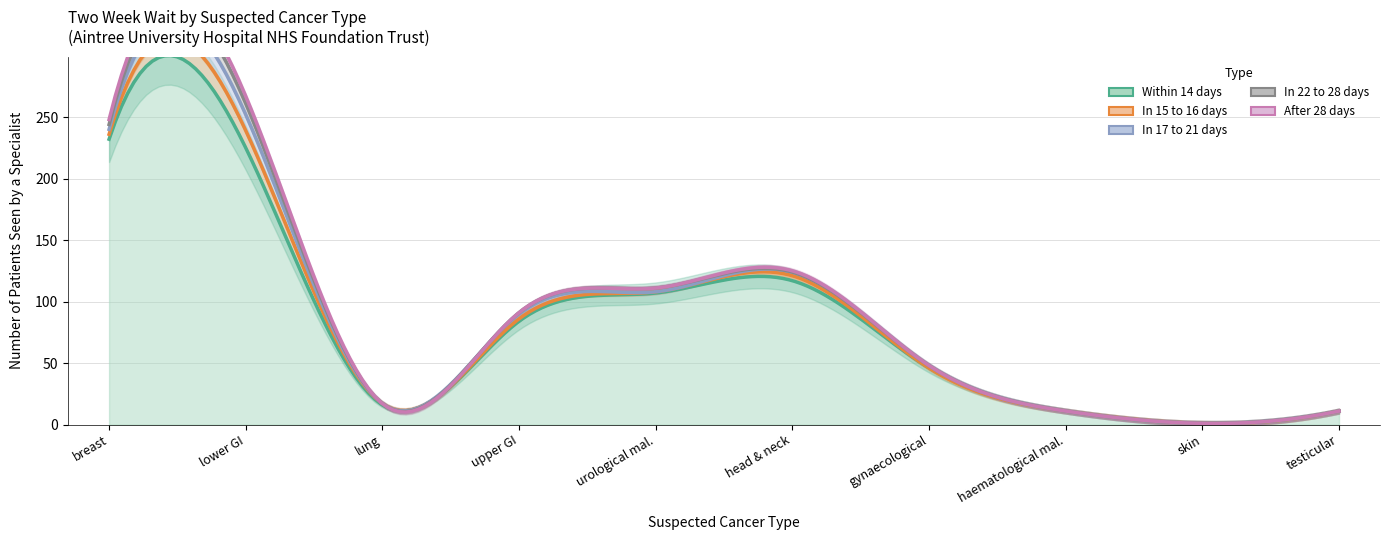

Rank the series at Suspected haematological malignancies from highest to lowest value.

Within 14 days, In 15 to 16 days, In 17 to 21 days, In 22 to 28 days, After 28 days